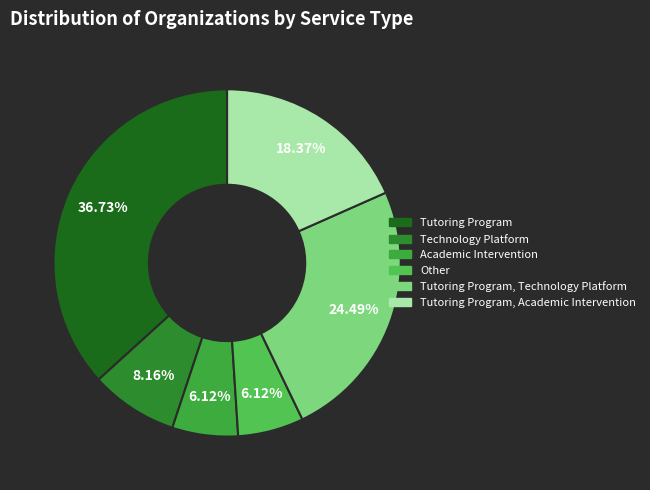

The Academic Intervention slice represents 18% of the pie. True or false?

False